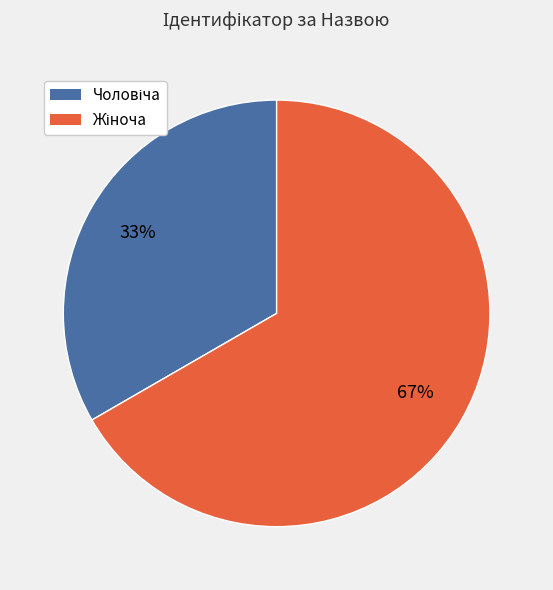

Does any single category account for the majority?

Yes